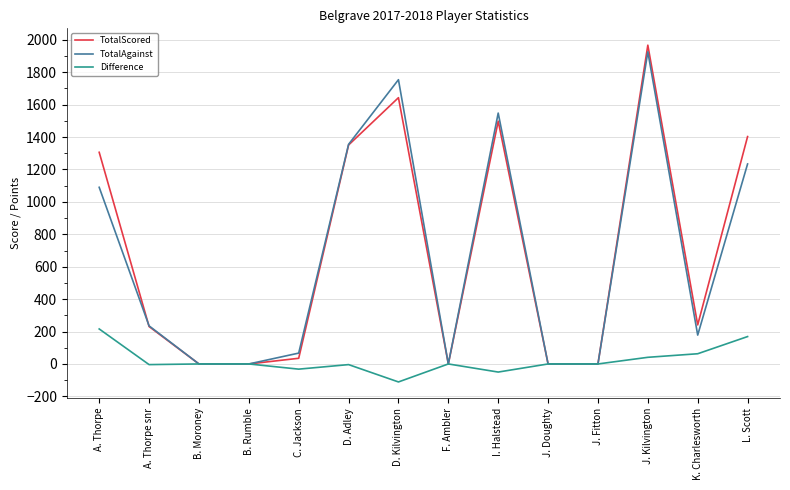

Is it true that TotalAgainst equals 1234 at L. Scott?

True